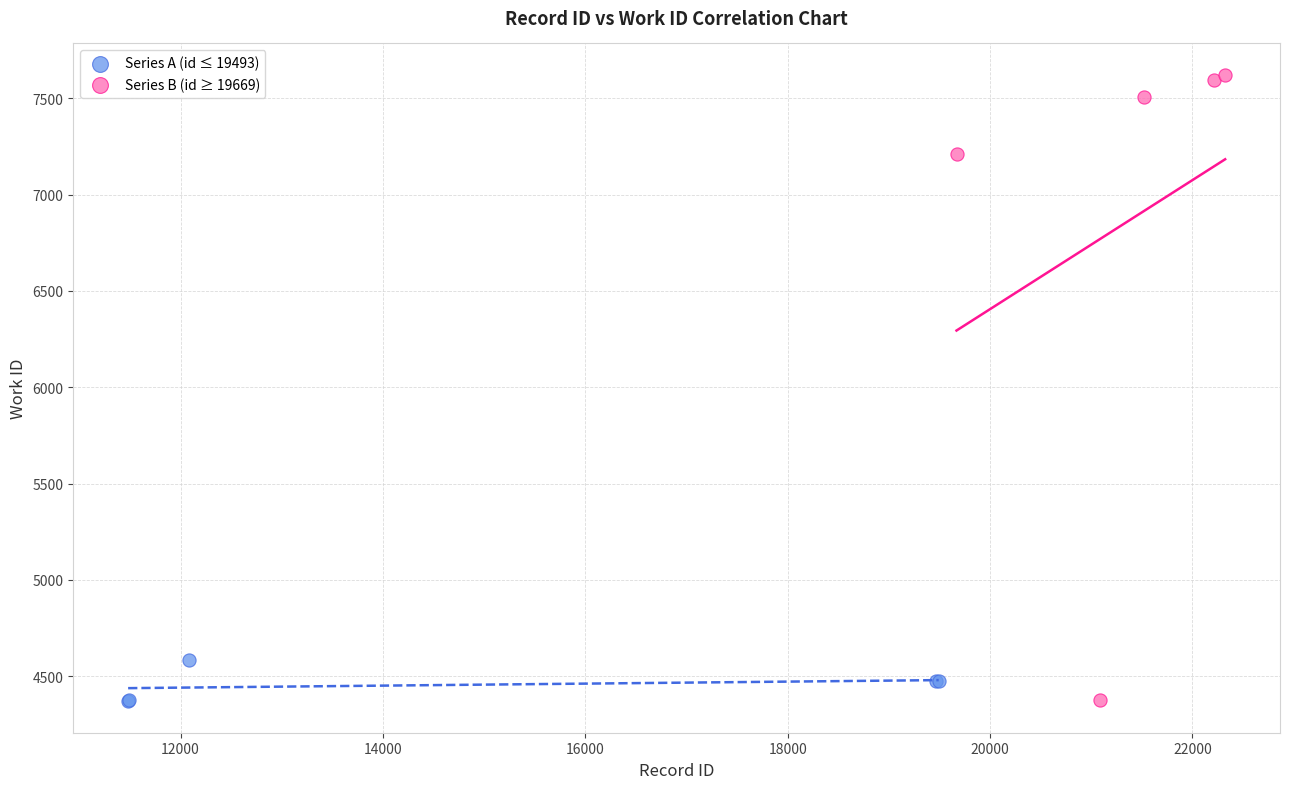

What are all the series names shown in the legend?

Series A (id ≤ 19493), Series B (id ≥ 19669)